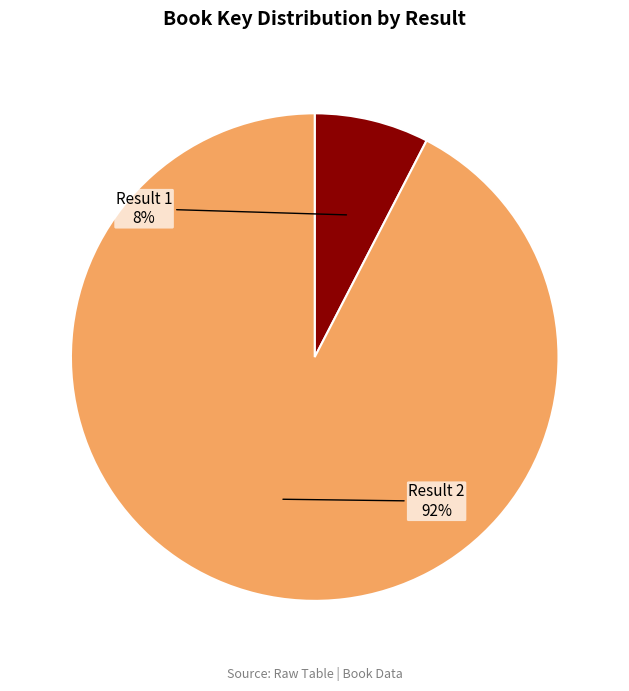

To the nearest percent, what is the average slice percentage?

50%